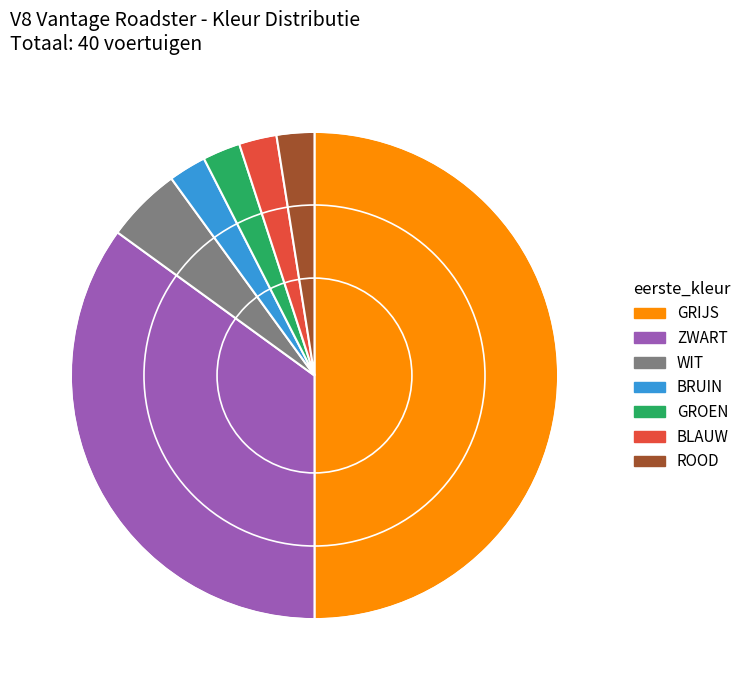

Approximately how many times larger is the value at GRIJS compared to GROEN?

20.0